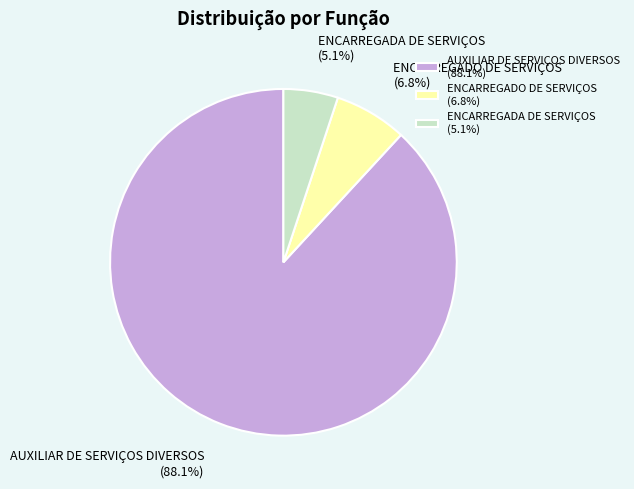

Do ENCARREGADO DE SERVIÇOS and AUXILIAR DE SERVIÇOS DIVERSOS together represent more than half of the pie?

Yes